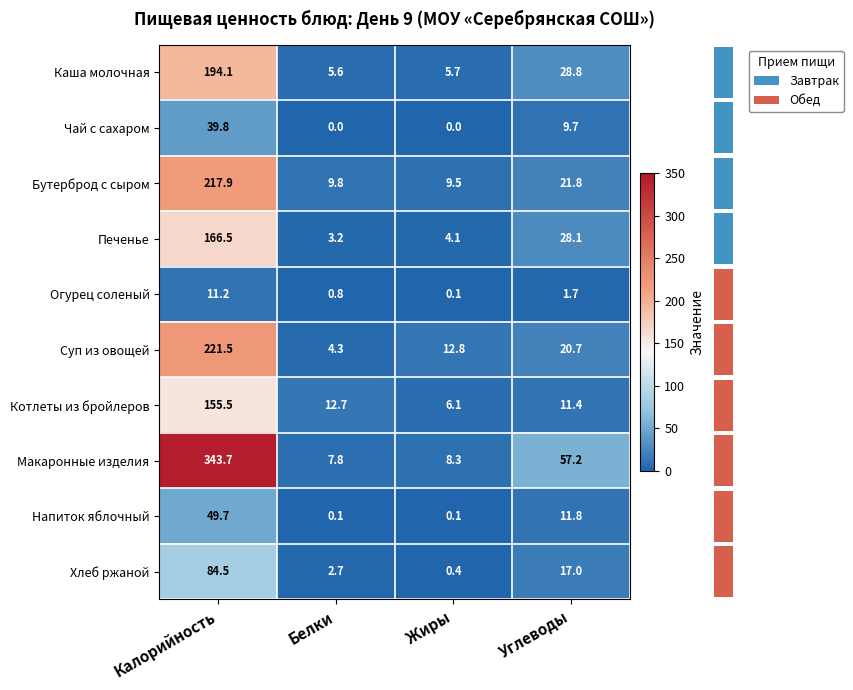

Which series changed the most between Белки and Углеводы?

Макаронные изделия